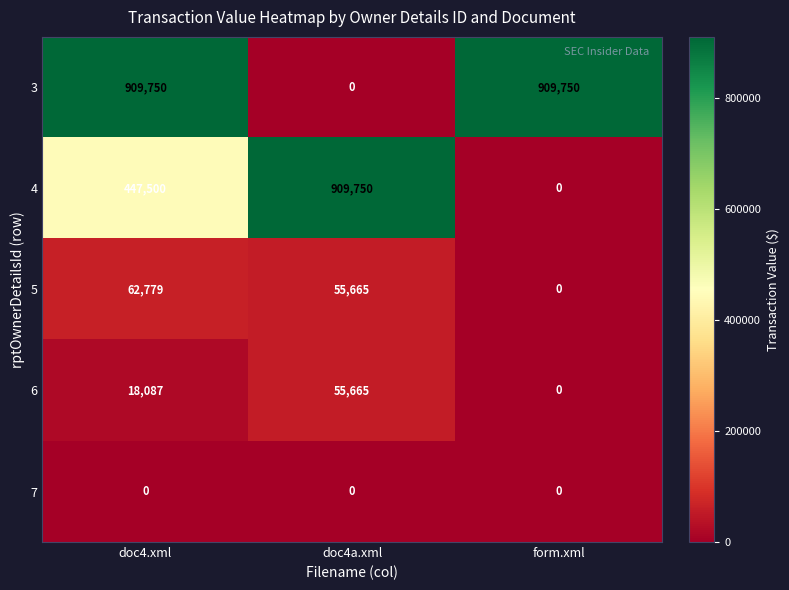

Which series changed the most between doc4.xml and doc4a.xml?

3